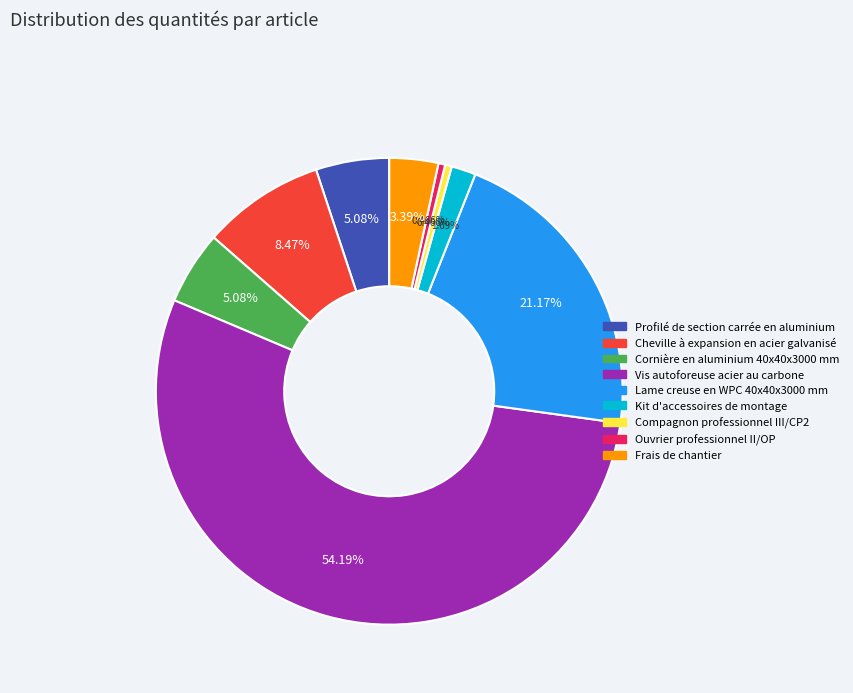

What is the majority slice?

Vis autoforeuse acier au carbone